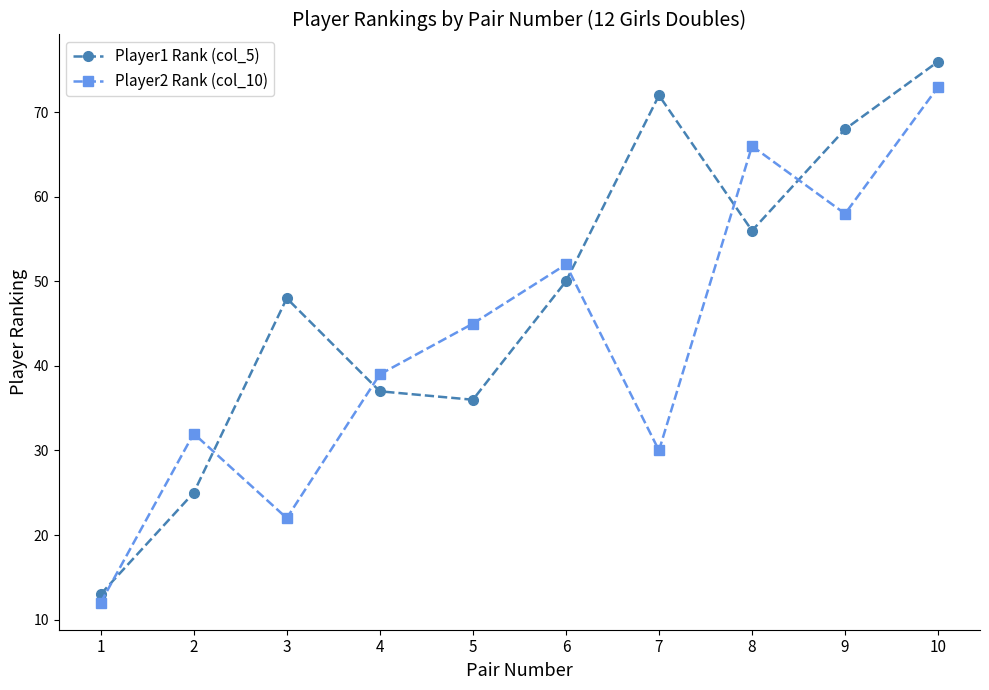

Rank the series by their average value, from highest to lowest.

Player1 Rank (col_5), Player2 Rank (col_10)